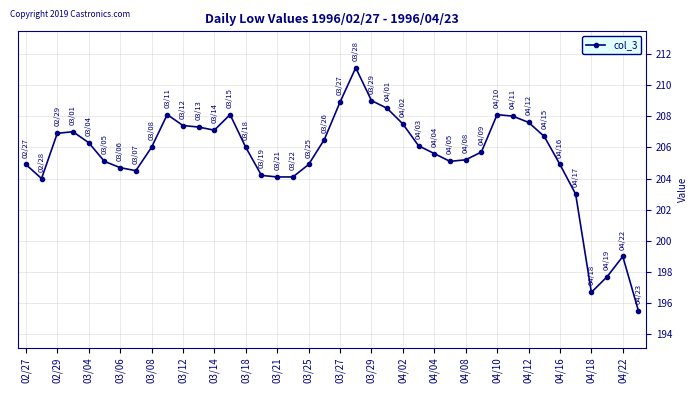

What is the maximum value shown in the chart?

211.1